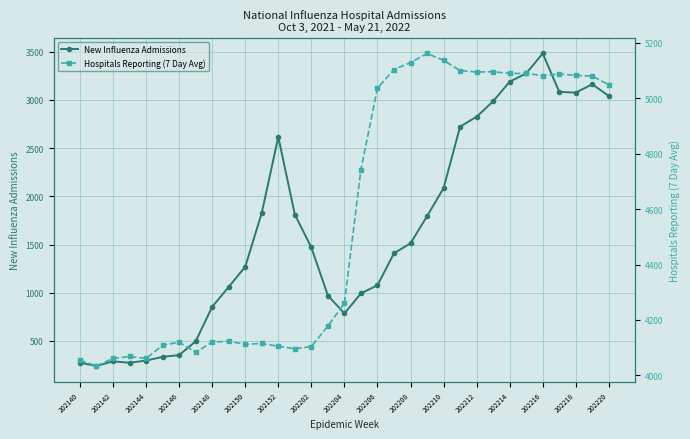

Which series has the largest total across all categories?

Hospitals Reporting (7 Day Avg)